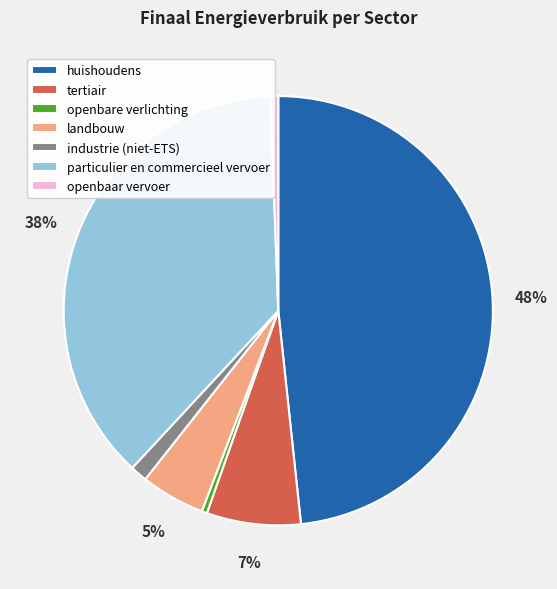

Does any single category account for the majority?

No